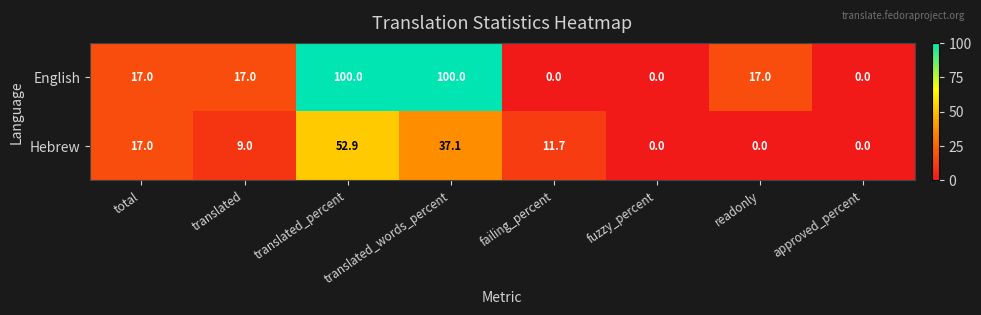

At which category is the sum across all series the highest?

translated_percent